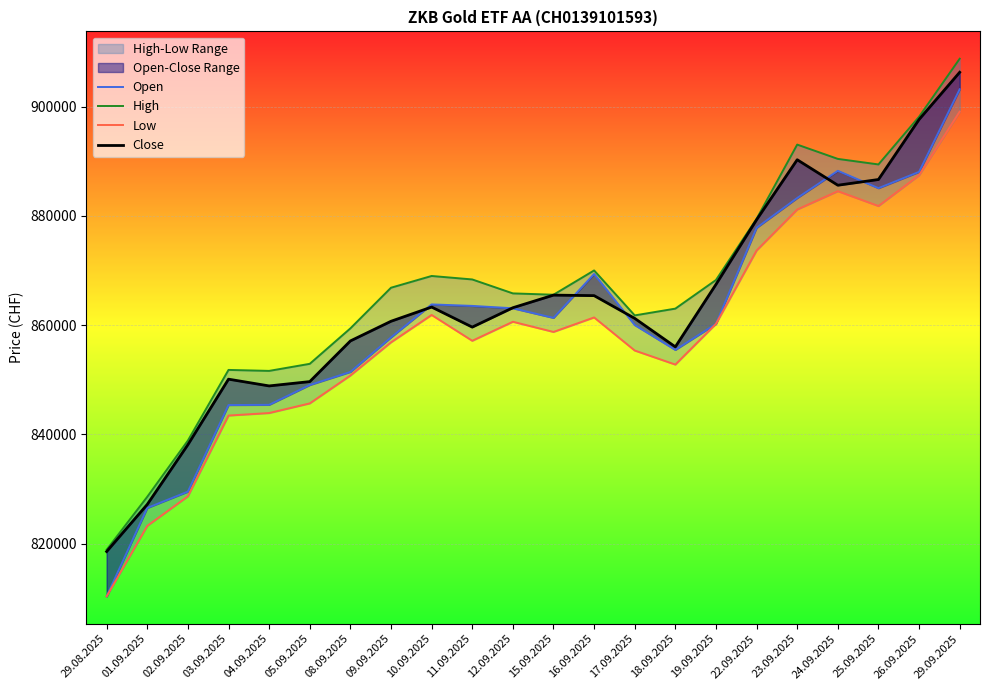

The Low series shows 235699 at 11.09.2025. True or false?

False